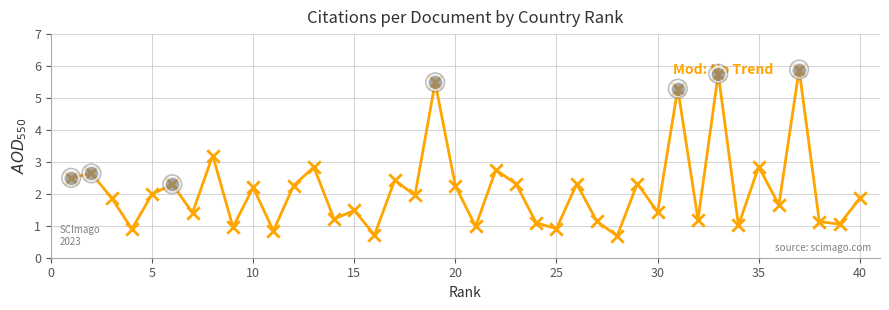

What is the minimum value shown in the chart?

0.7